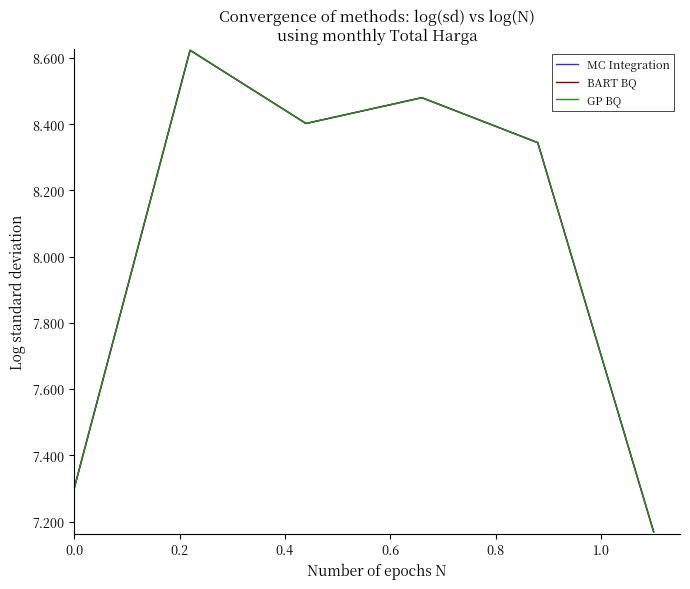

List the series in order of their overall mean, highest first.

BART BQ, MC Integration, GP BQ